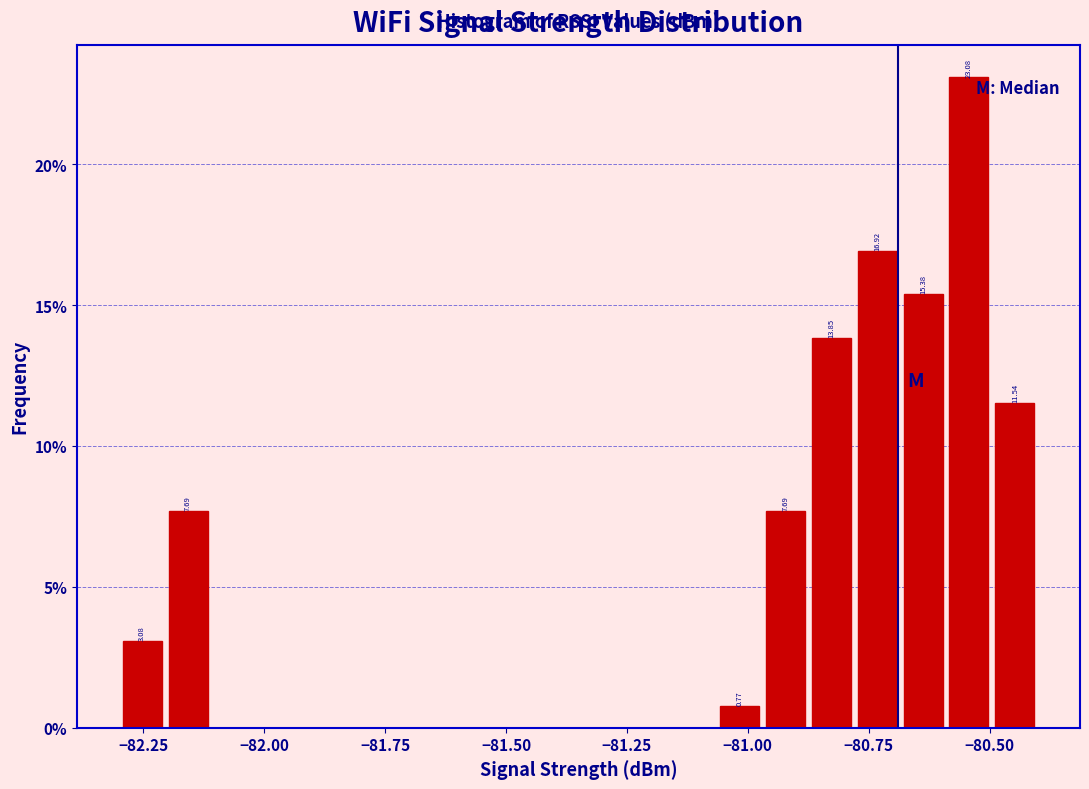

Around what value on the x-axis is the tallest bar? Give the approximate position of its centre, as read against the axis.

-80.55